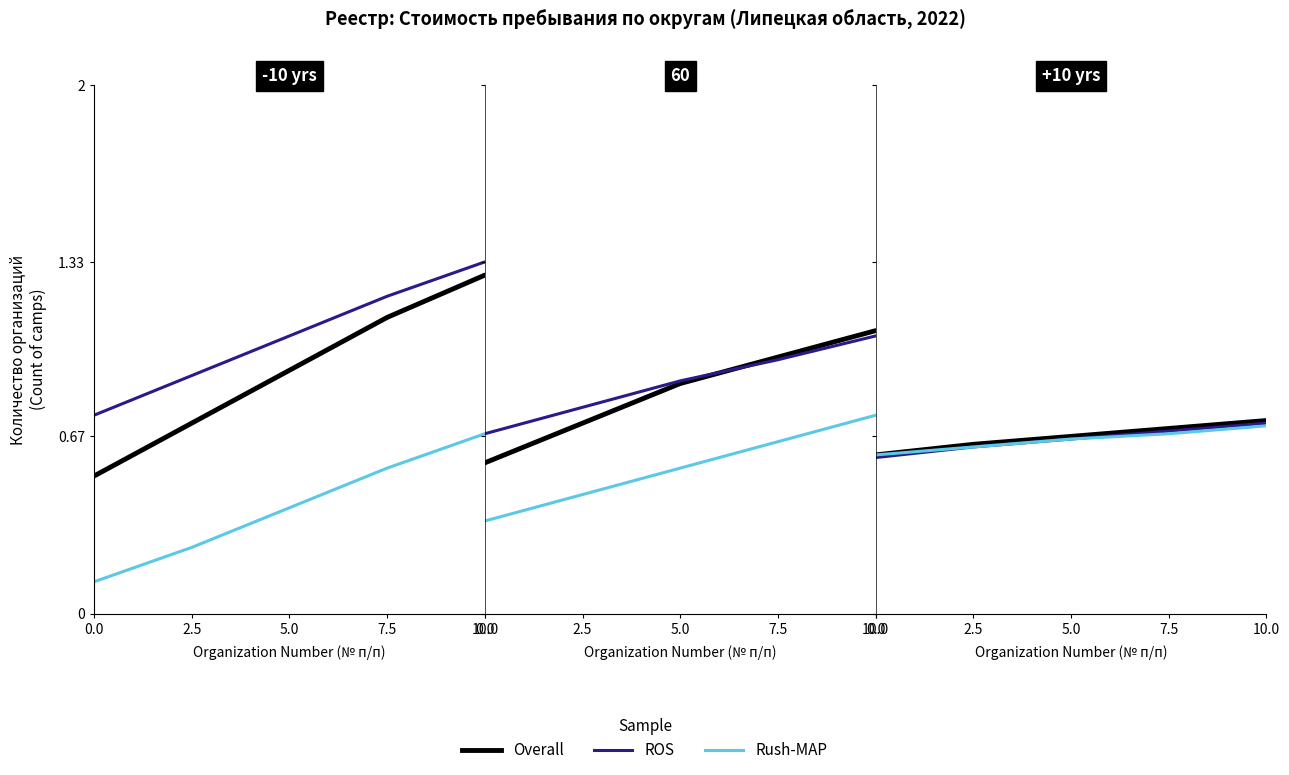

The ROS series shows 1.0 at 2.5. True or false?

False